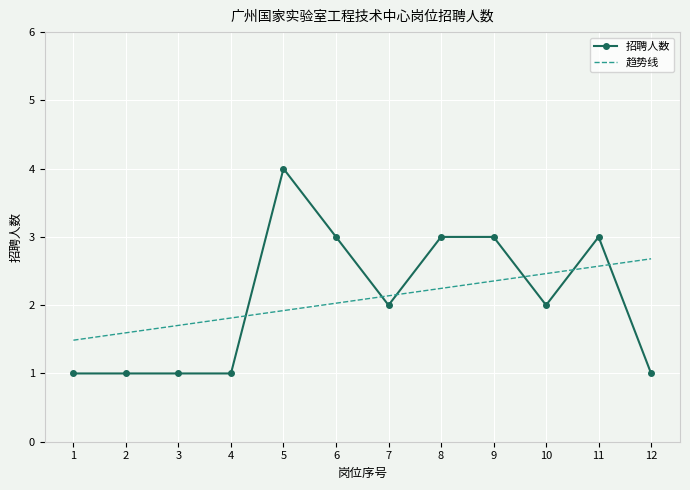

Reading right to left, extract all data points from this chart.

1	3	2	3	3	2	3	4	1	1	1	1